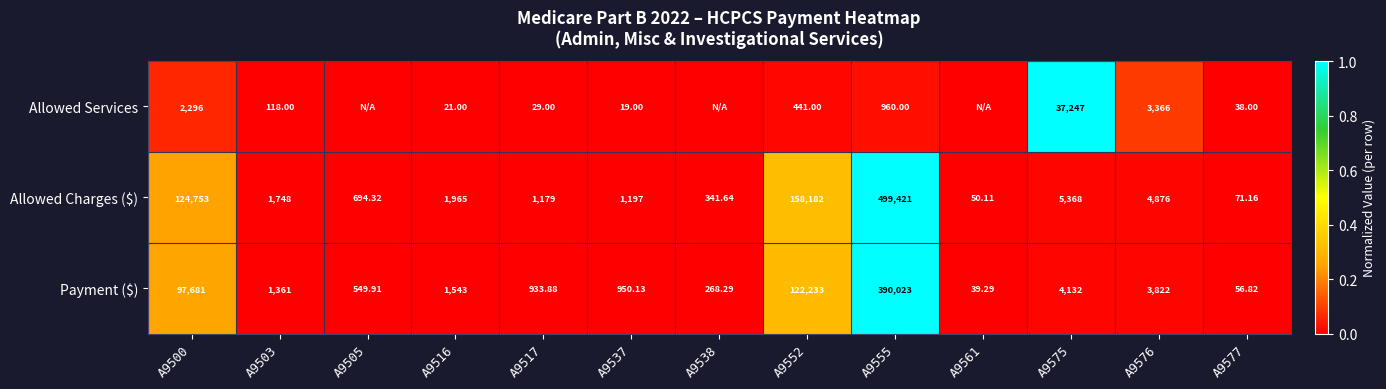

Between A9517 and A9575, which series saw the biggest shift?

Allowed Services